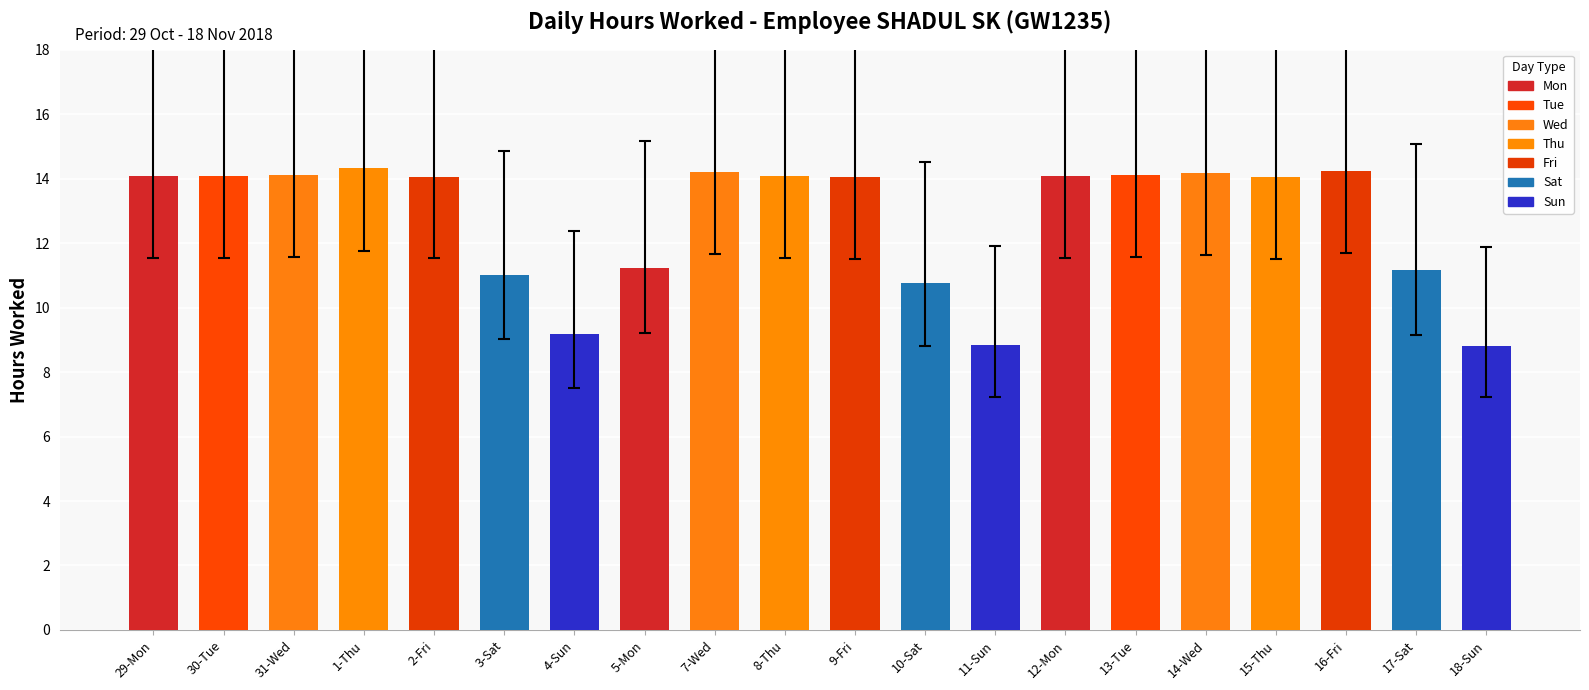

What is the difference between the maximum and second lowest values?

5.5